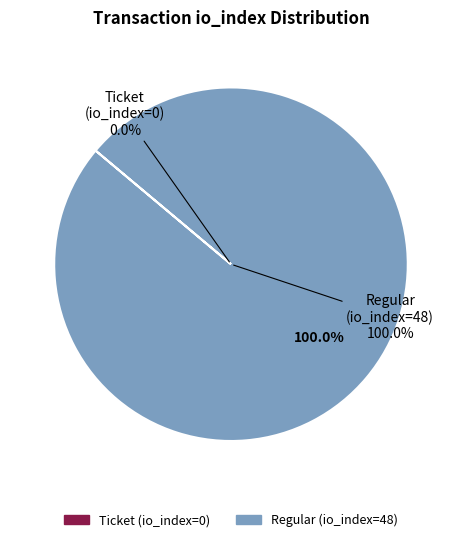

What percentage is the Regular (io_index=48) slice, to the nearest percent?

100%